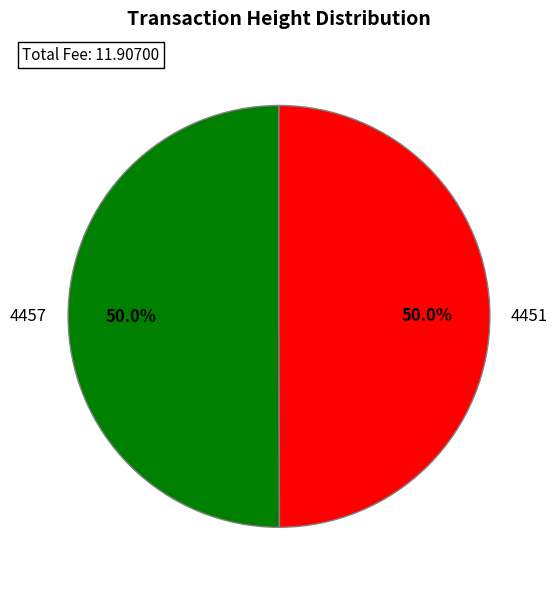

Combined, do 4457 and 4451 account for over 50%?

Yes